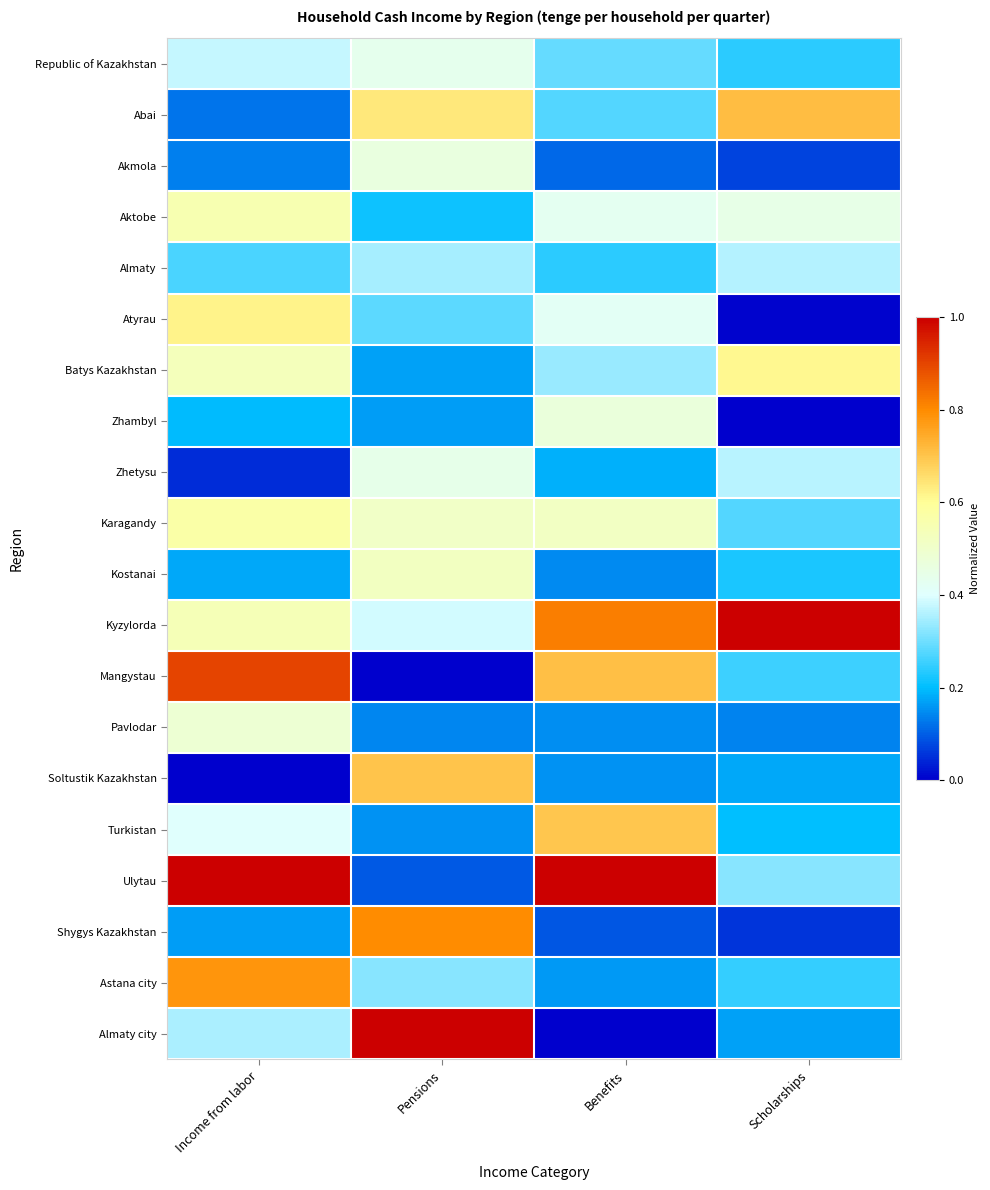

Reading left to right, extract all data points from this chart.

Republic of Kazakhstan: Income from labor=0.4	Pensions=0.4	Benefits=0.3	Scholarships=0.2
Abai: Income from labor=0.1	Pensions=0.6	Benefits=0.3	Scholarships=0.7
Akmola: Income from labor=0.1	Pensions=0.5	Benefits=0.1	Scholarships=0.1
Aktobe: Income from labor=0.6	Pensions=0.2	Benefits=0.4	Scholarships=0.4
Almaty: Income from labor=0.3	Pensions=0.3	Benefits=0.2	Scholarships=0.4
Atyrau: Income from labor=0.6	Pensions=0.3	Benefits=0.4	Scholarships=0.0
Batys Kazakhstan: Income from labor=0.5	Pensions=0.2	Benefits=0.3	Scholarships=0.6
Zhambyl: Income from labor=0.2	Pensions=0.2	Benefits=0.5	Scholarships=0.0
Zhetysu: Income from labor=0.0	Pensions=0.4	Benefits=0.2	Scholarships=0.4
Karagandy: Income from labor=0.6	Pensions=0.5	Benefits=0.5	Scholarships=0.3
Kostanai: Income from labor=0.2	Pensions=0.5	Benefits=0.1	Scholarships=0.2
Kyzylorda: Income from labor=0.5	Pensions=0.4	Benefits=0.8	Scholarships=1.0
Mangystau: Income from labor=0.9	Pensions=0.0	Benefits=0.7	Scholarships=0.3
Pavlodar: Income from labor=0.5	Pensions=0.1	Benefits=0.1	Scholarships=0.1
Soltustik Kazakhstan: Income from labor=0.0	Pensions=0.7	Benefits=0.2	Scholarships=0.2
Turkistan: Income from labor=0.4	Pensions=0.2	Benefits=0.7	Scholarships=0.2
Ulytau: Income from labor=1.0	Pensions=0.1	Benefits=1.0	Scholarships=0.3
Shygys Kazakhstan: Income from labor=0.2	Pensions=0.8	Benefits=0.1	Scholarships=0.1
Astana city: Income from labor=0.8	Pensions=0.3	Benefits=0.2	Scholarships=0.2
Almaty city: Income from labor=0.4	Pensions=1.0	Benefits=0.0	Scholarships=0.2